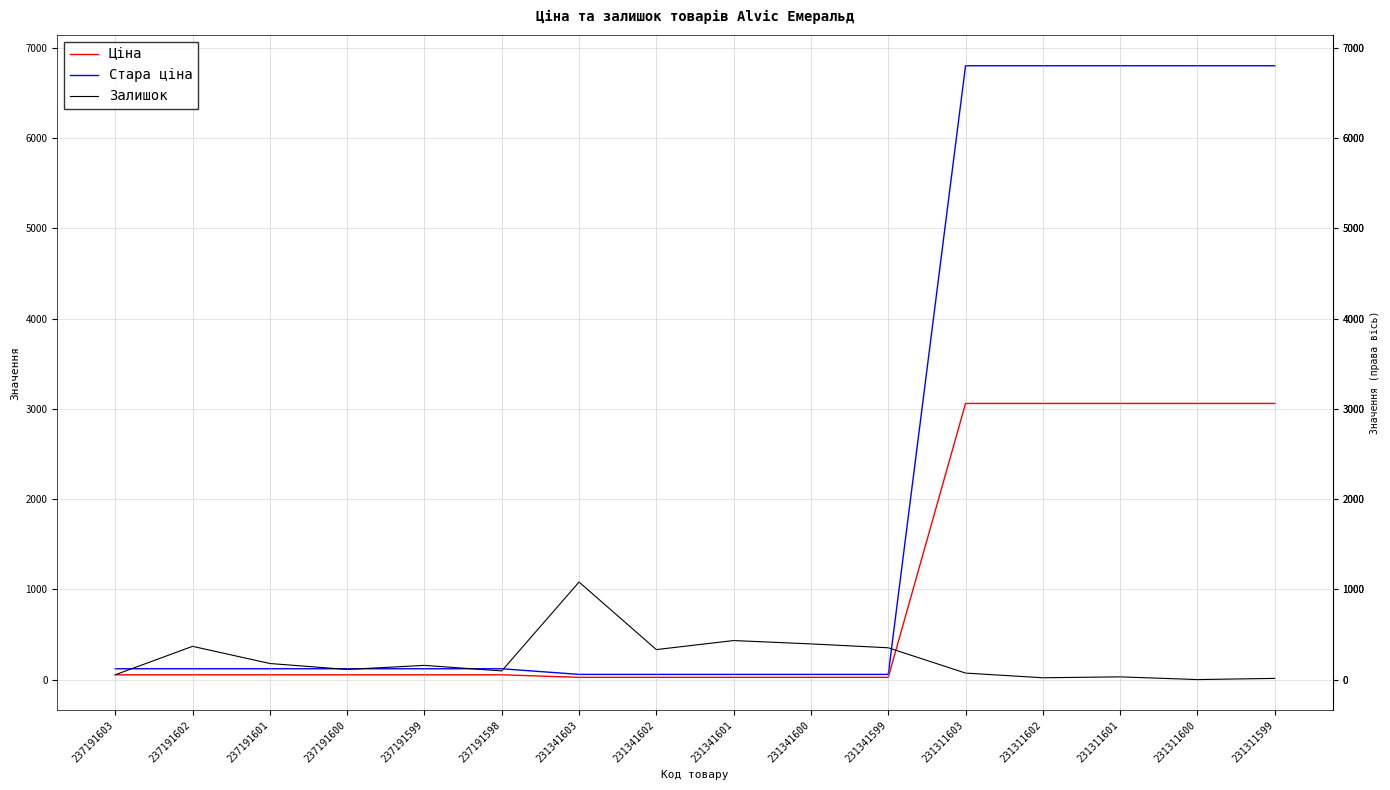

Rank the series at 231311601 from lowest to highest value.

Залишок, Ціна, Стара ціна